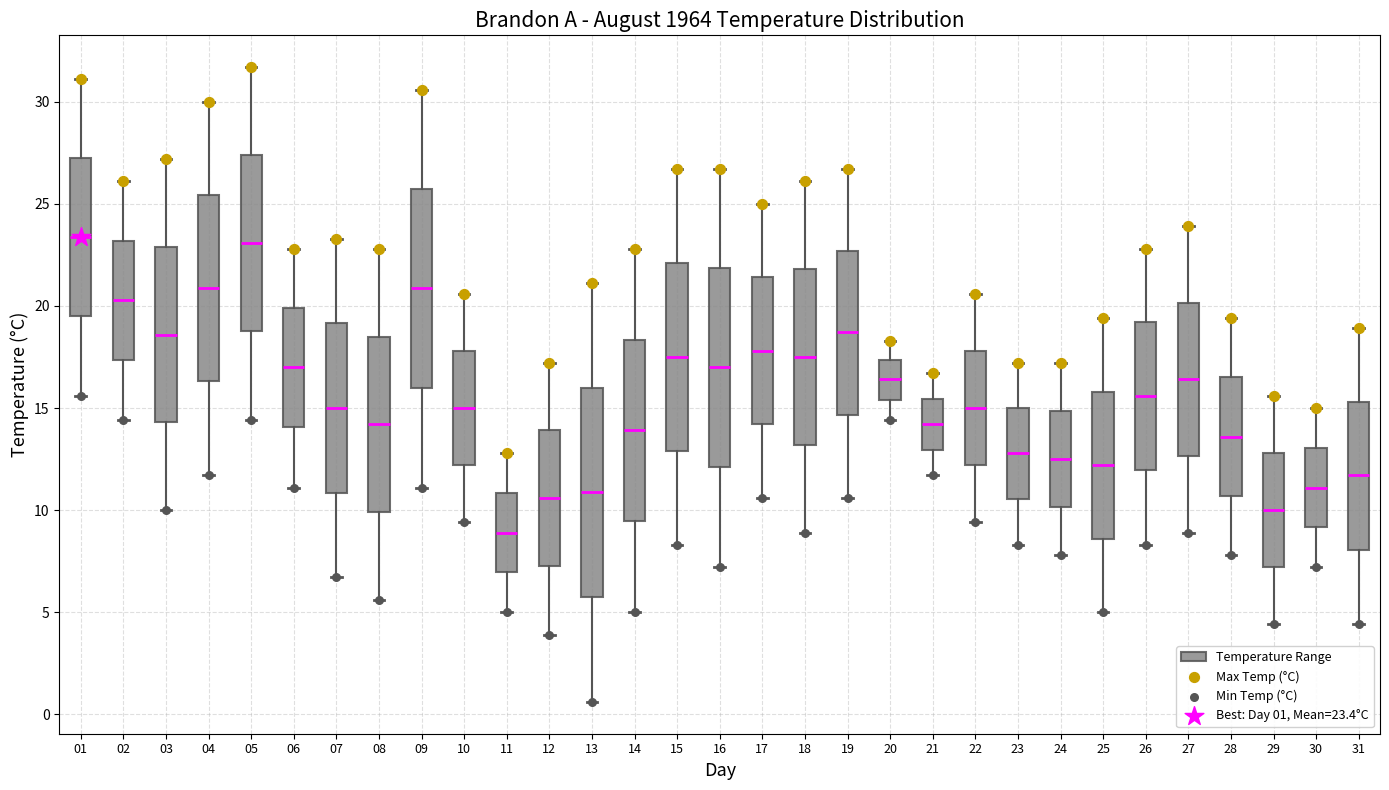

Where is the lower edge of the box at x = 03 on the y-axis? The values are not printed on the chart, so give them approximately, as read against the axis.

14.5